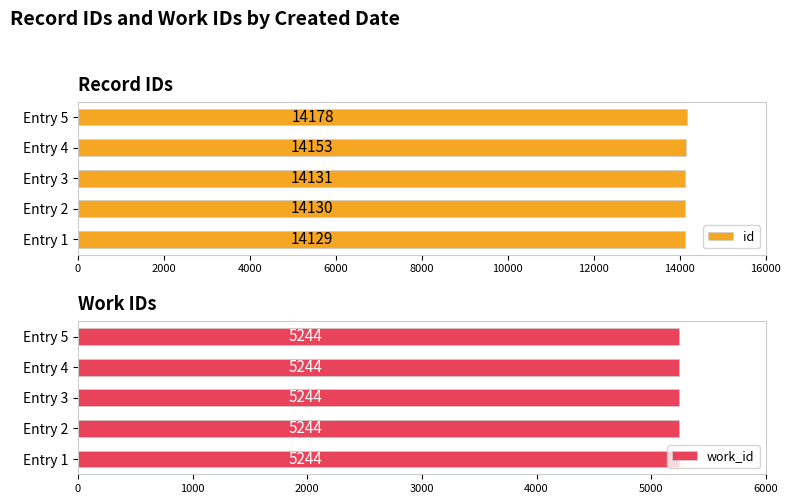

Where is id nearest to the value 14153?

Entry 4